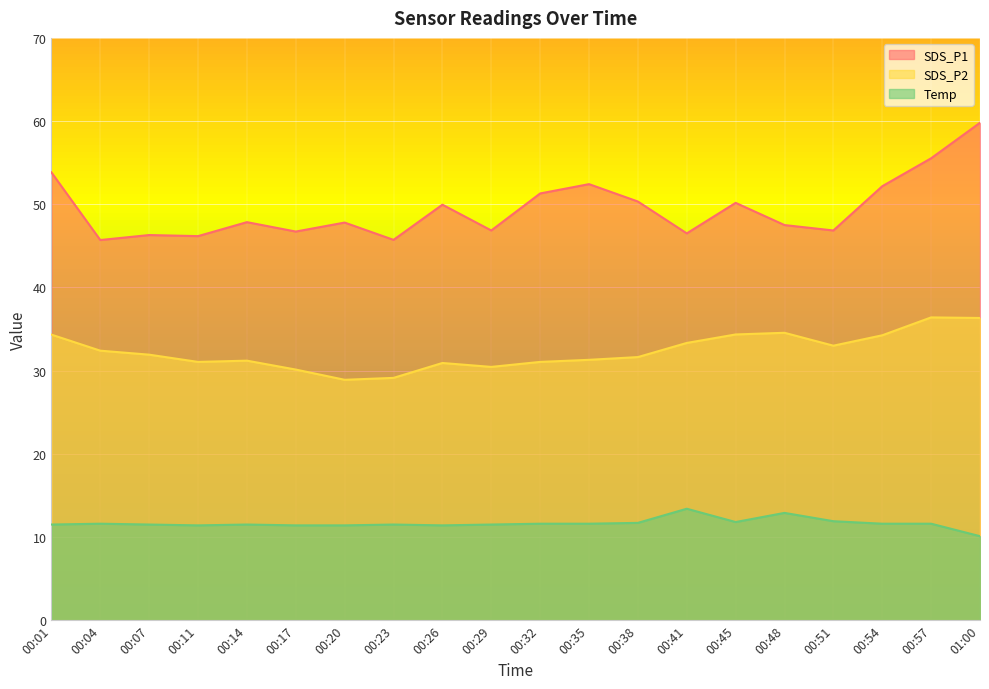

True or false: SDS_P1 has more than 2 interior local peaks.

True